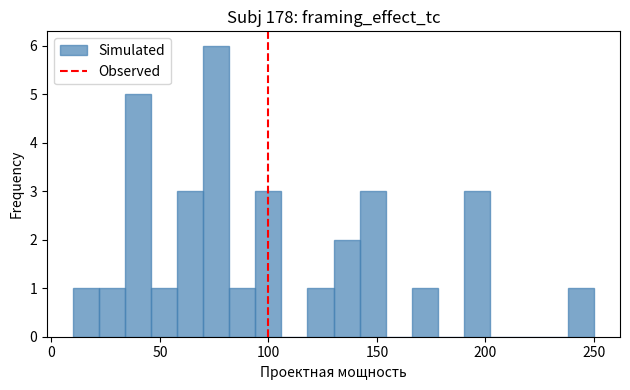

Read against the x-axis, roughly where is the centre of the tallest bar?

75